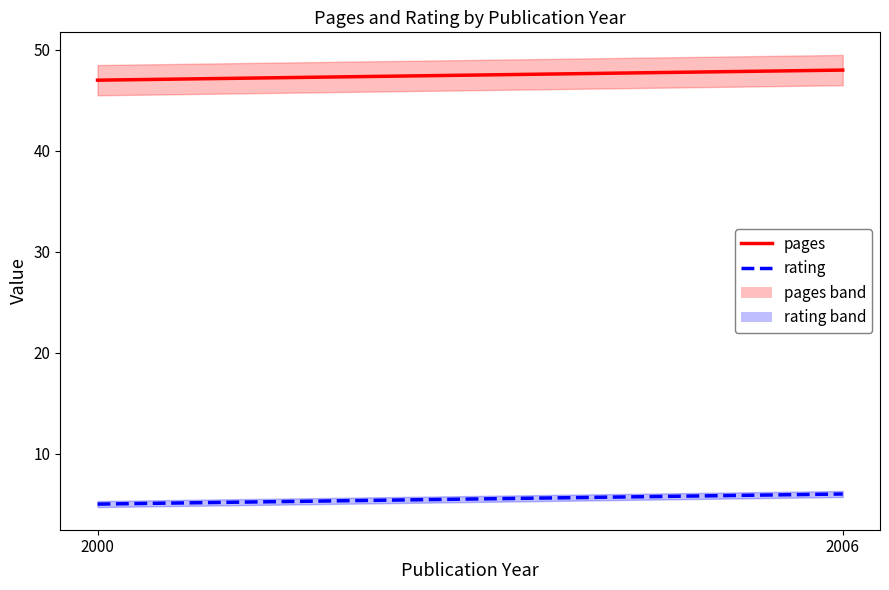

Is this an area chart (filled region under the line)?

No